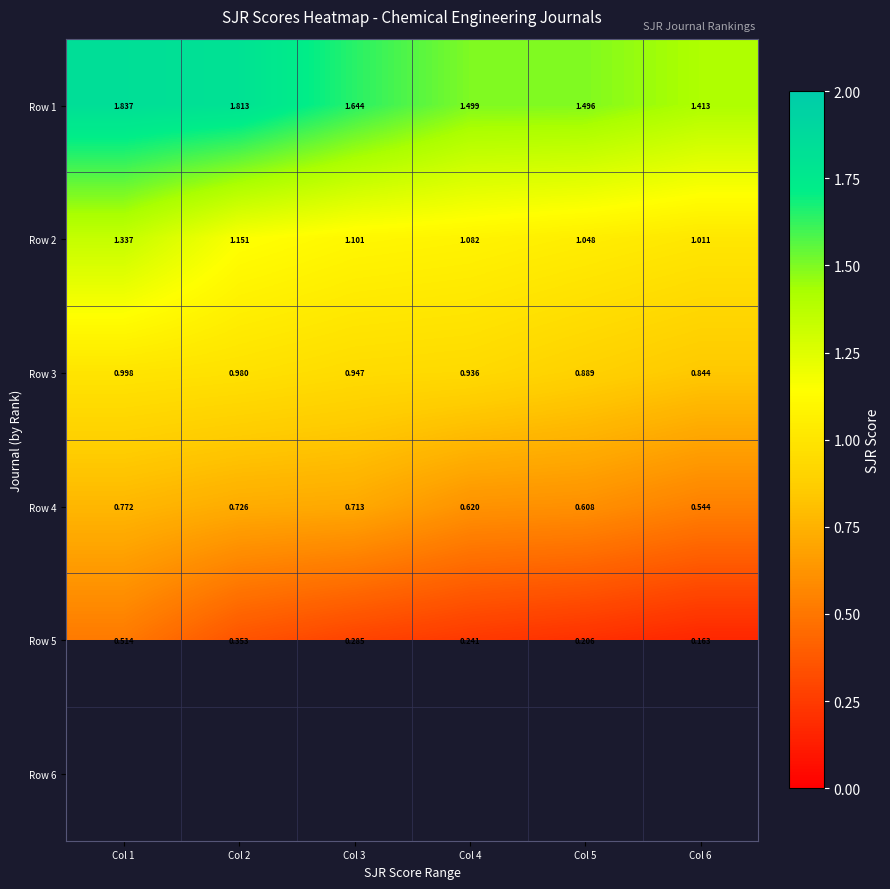

What is the spread (max minus min) of values at Col 5?

1.3